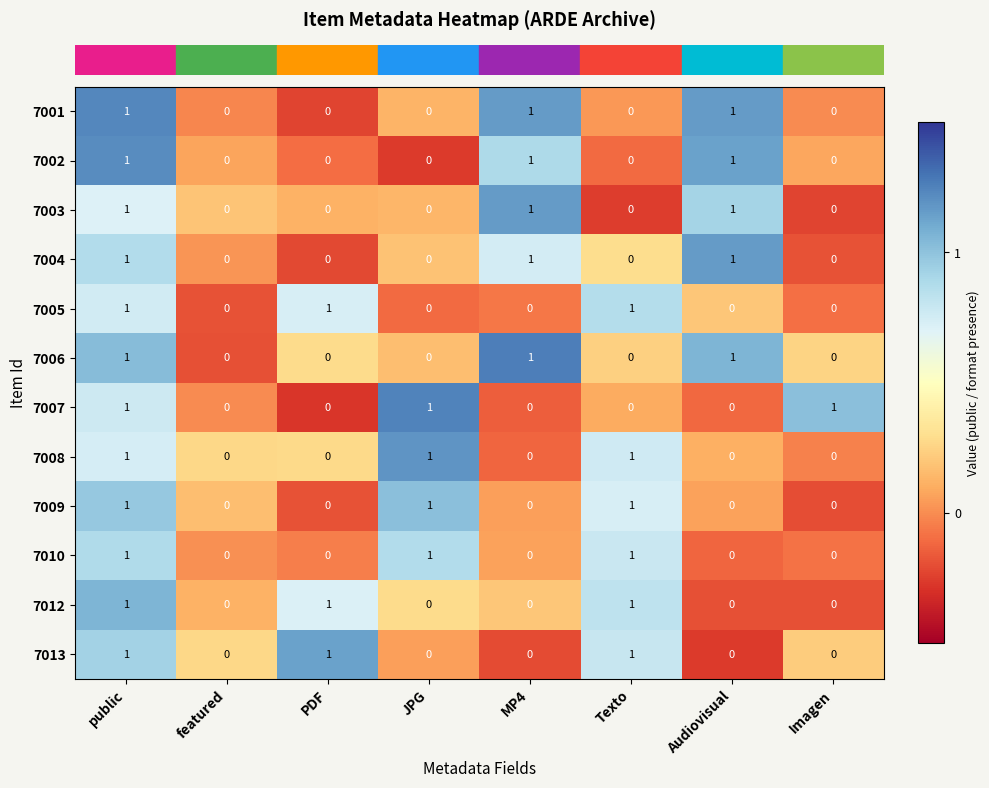

At which category is the sum across all series the highest?

public